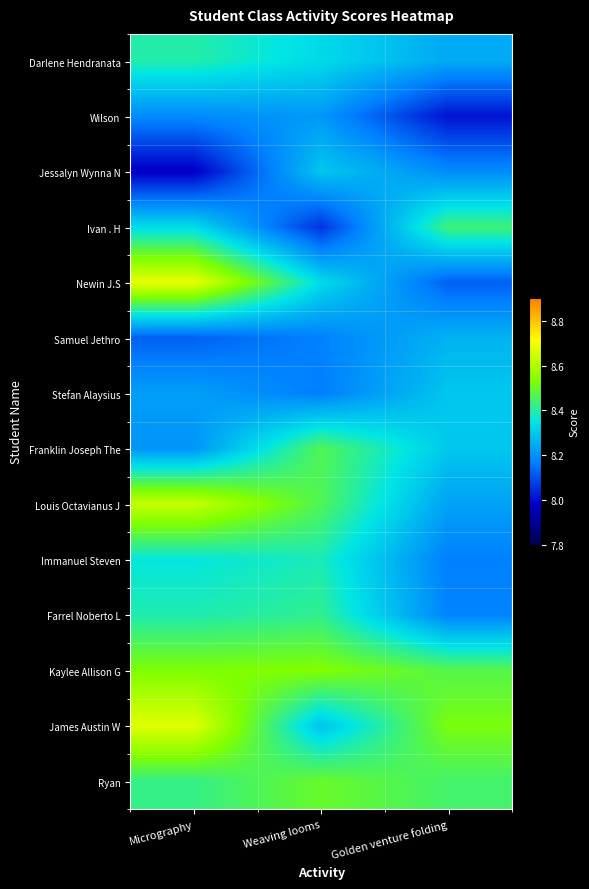

What is the smallest value displayed?

8.0